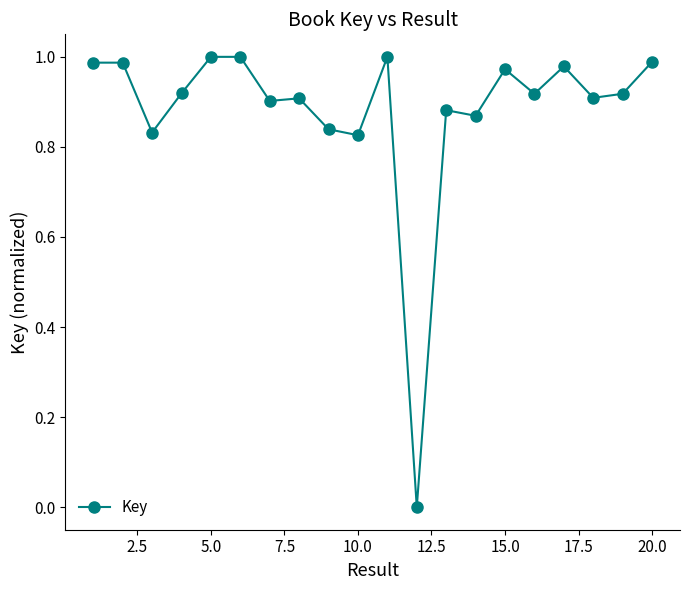

True or false: there are more than 1 points higher than both neighbors.

True